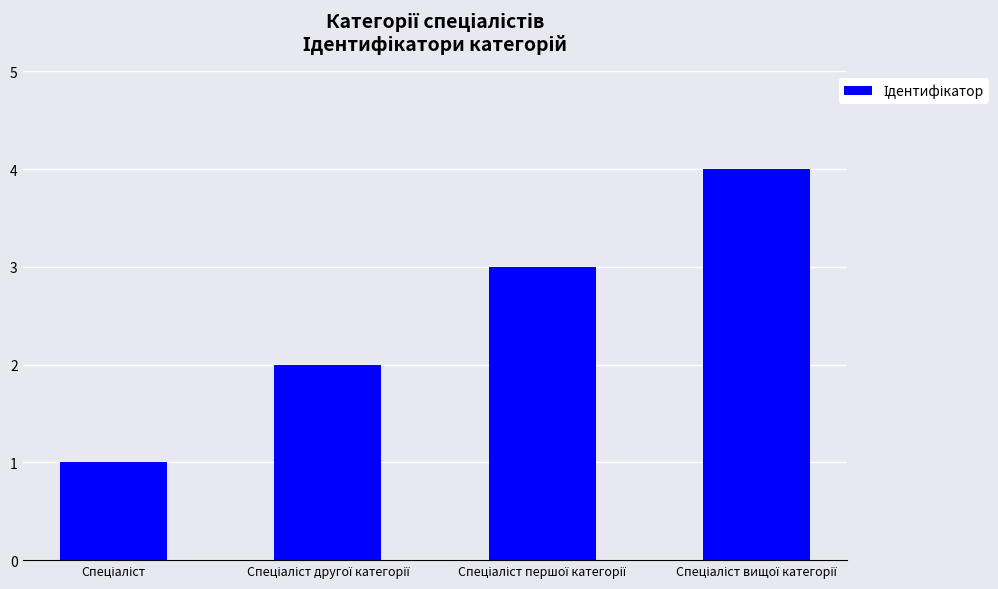

What is the difference between the maximum and second lowest values?

2